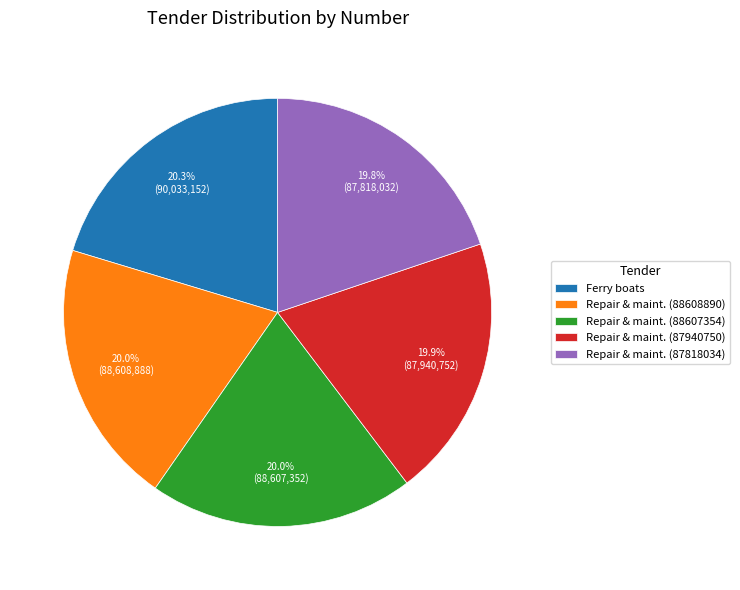

How many segments does this pie chart have?

5